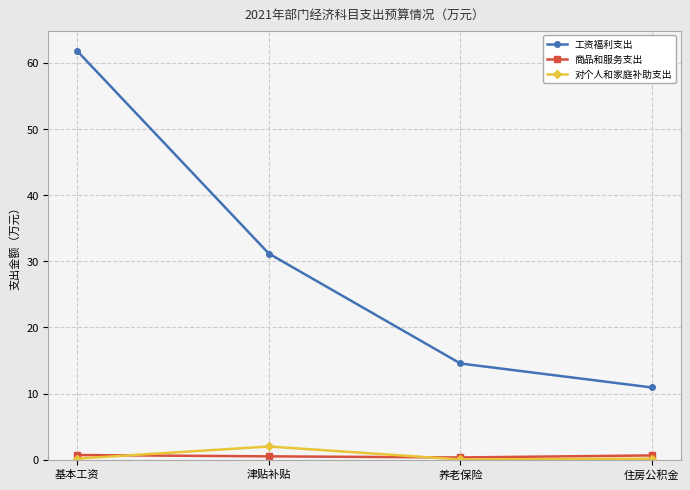

At which category does 对个人和家庭补助支出 reach its first local peak?

津贴补贴